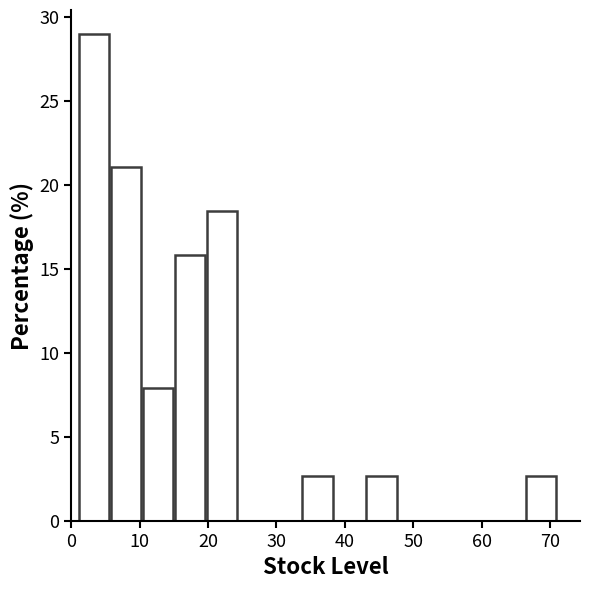

Reading left to right, list every bar in this chart as the range it spans on the x-axis followed by its height. Neither the bar edges nor the heights are printed on the chart, so give them approximately, as read against the axes.

1 to 6: 29.0
6 to 10: 21.0
10 to 15: 8.0
15 to 20: 16.0
20 to 24: 18.5
24 to 29: 0
29 to 34: 0
34 to 38: 2.5
38 to 43: 0
43 to 48: 2.5
48 to 52: 0
52 to 57: 0
57 to 62: 0
62 to 66: 0
66 to 71: 2.5